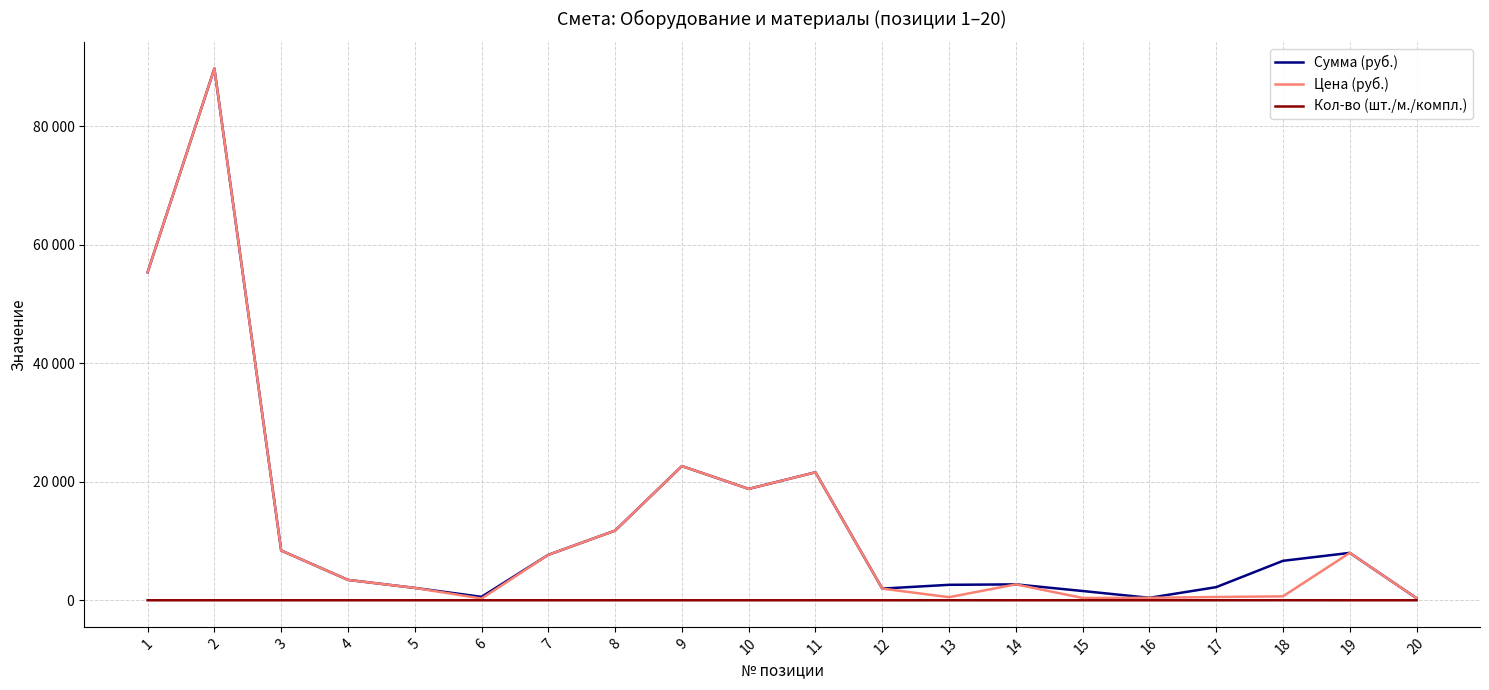

What is the value of the Кол-во (шт./м./компл.) point at the 3rd from the left?

1